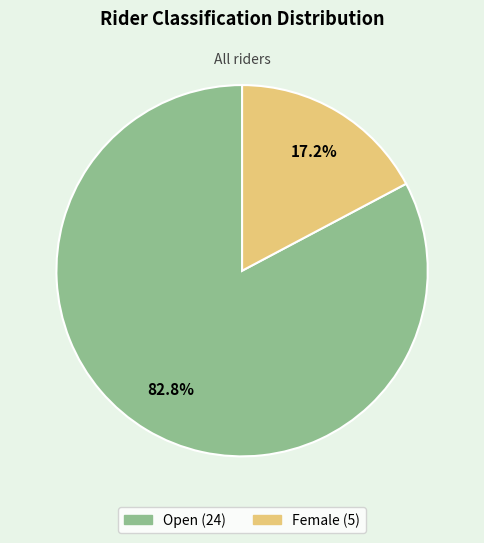

What is the majority slice?

Open